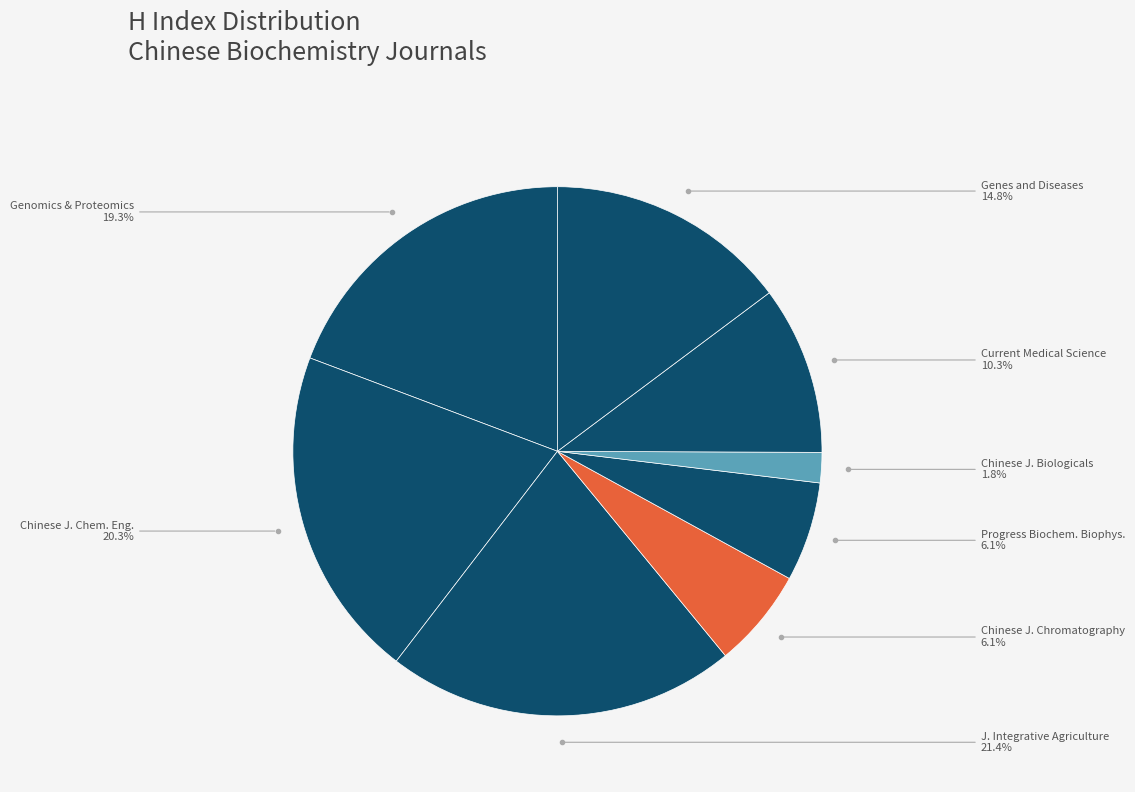

How many segments does this pie chart have?

8